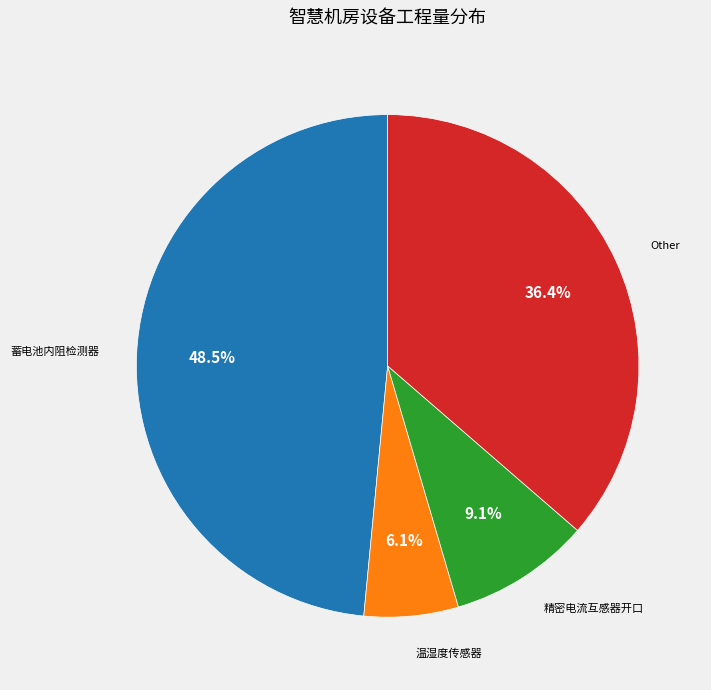

Does 精密电流互感器开口 account for over 50% of the chart?

No